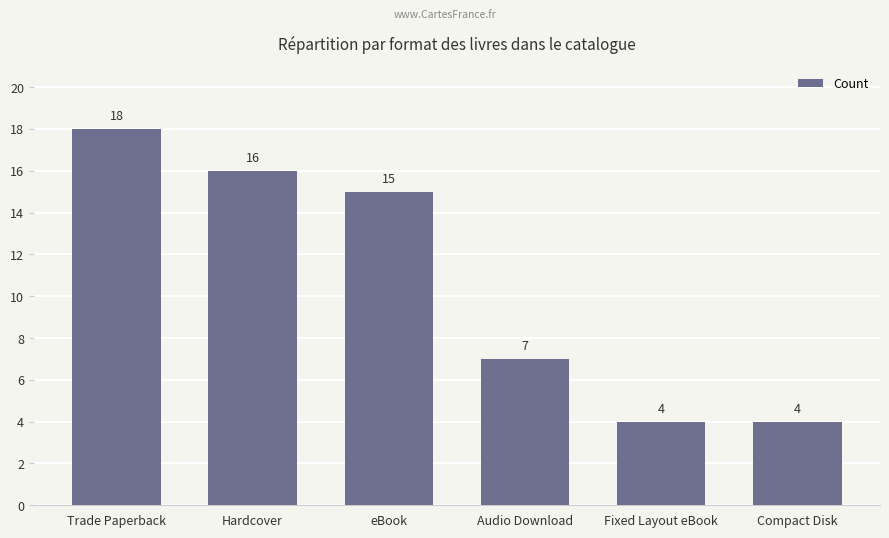

Is it true that the value at Trade Paperback is 12?

False